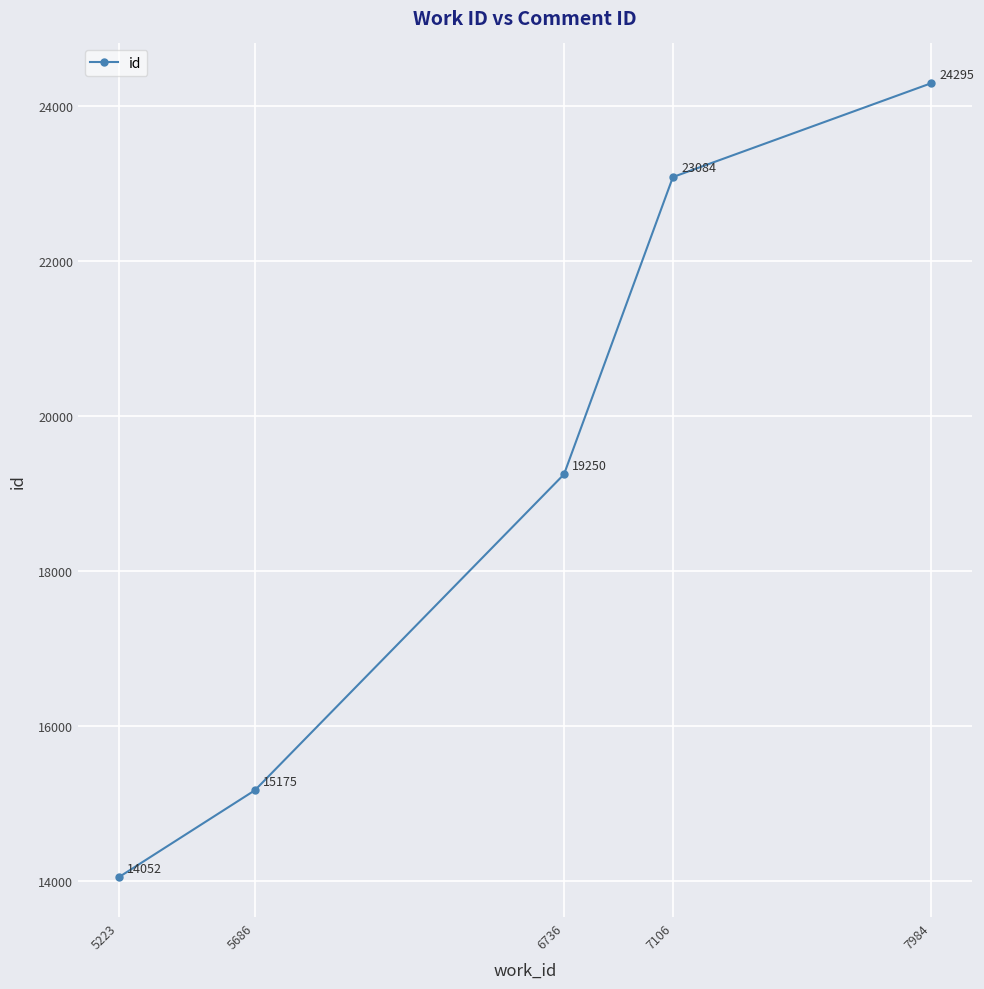

Rank the categories by value from highest to lowest.

7984, 7106, 6736, 5686, 5223